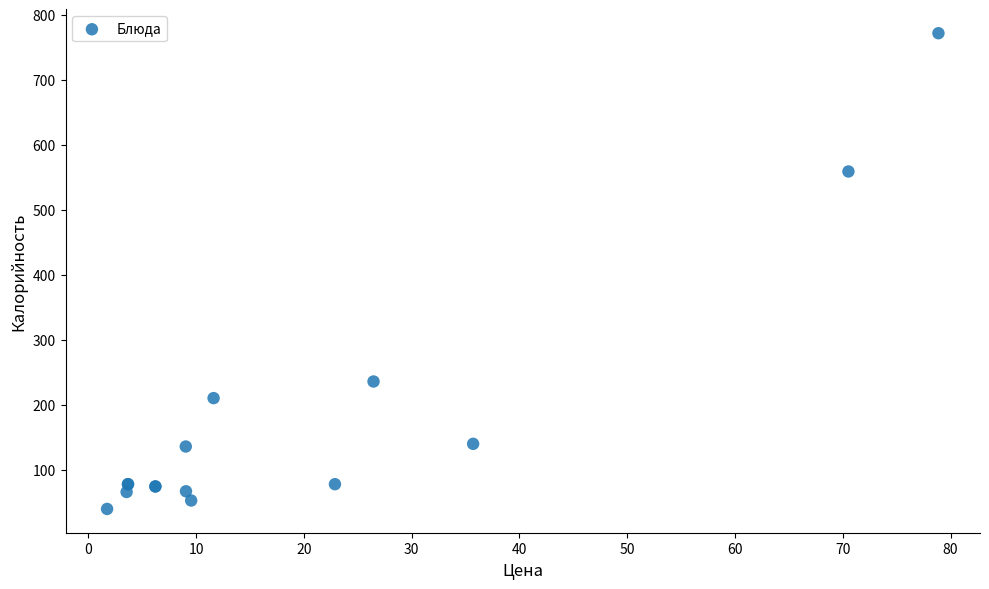

What Y value in the scatter plot is closest to 406?

559.4